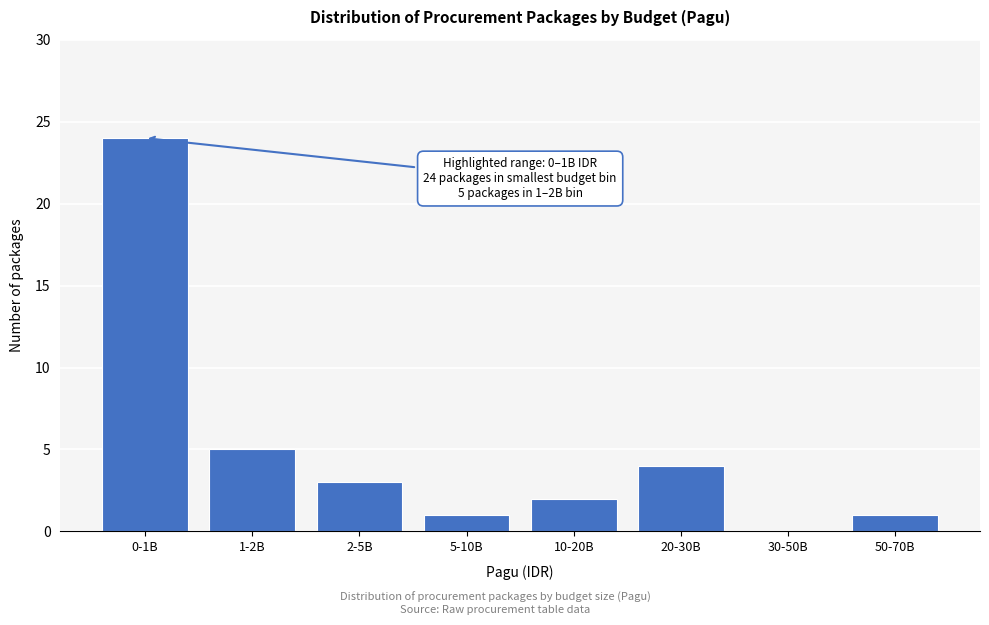

Reading left to right, extract all data points from this chart.

0-1B=24	1-2B=5	2-5B=3	5-10B=1	10-20B=2	20-30B=4	30-50B=0	50-70B=1